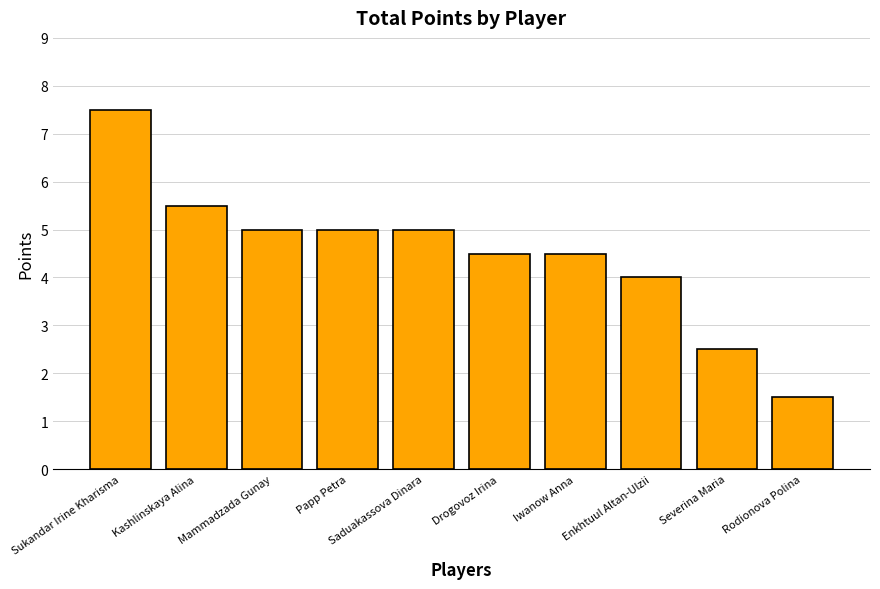

At which category does the chart reach its minimum across all series?

Rodionova Polina